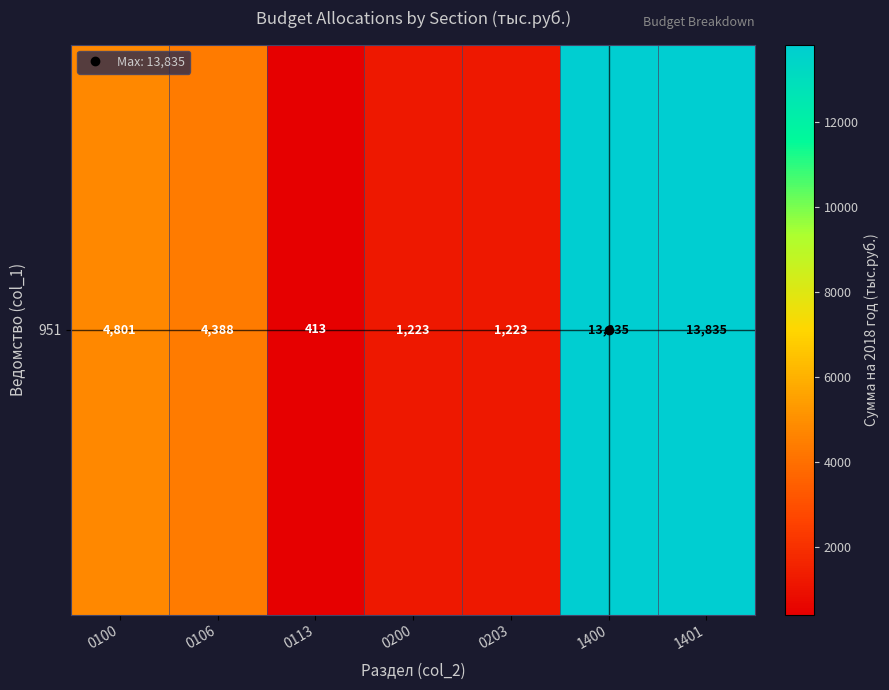

The value at 1400 is 24049.3. True or false?

False